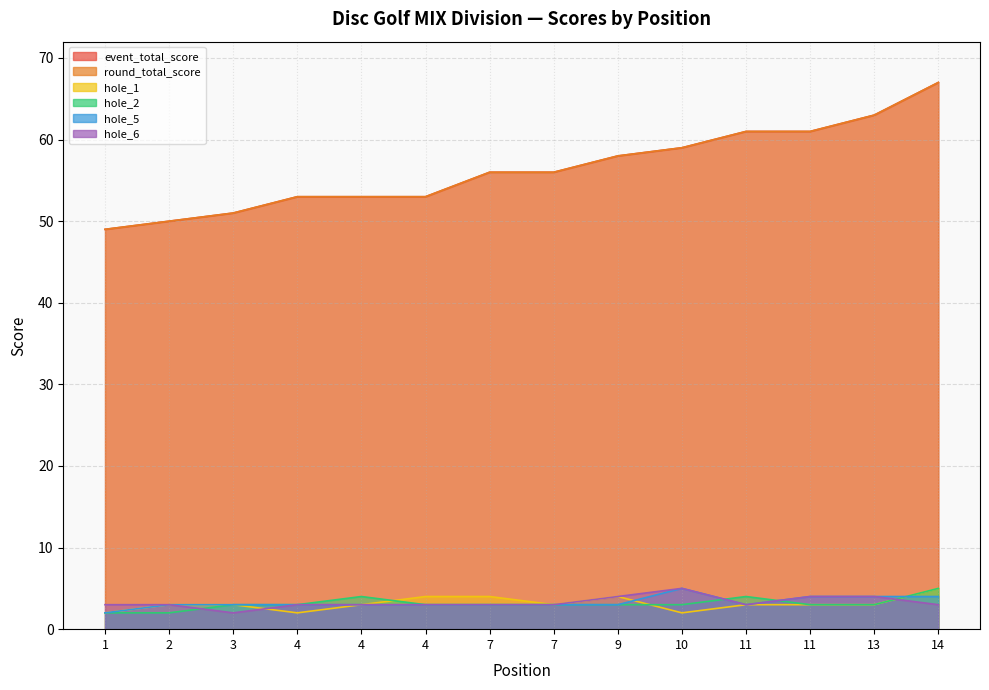

What is the value of the event_total_score point at the 9th from the left?

58